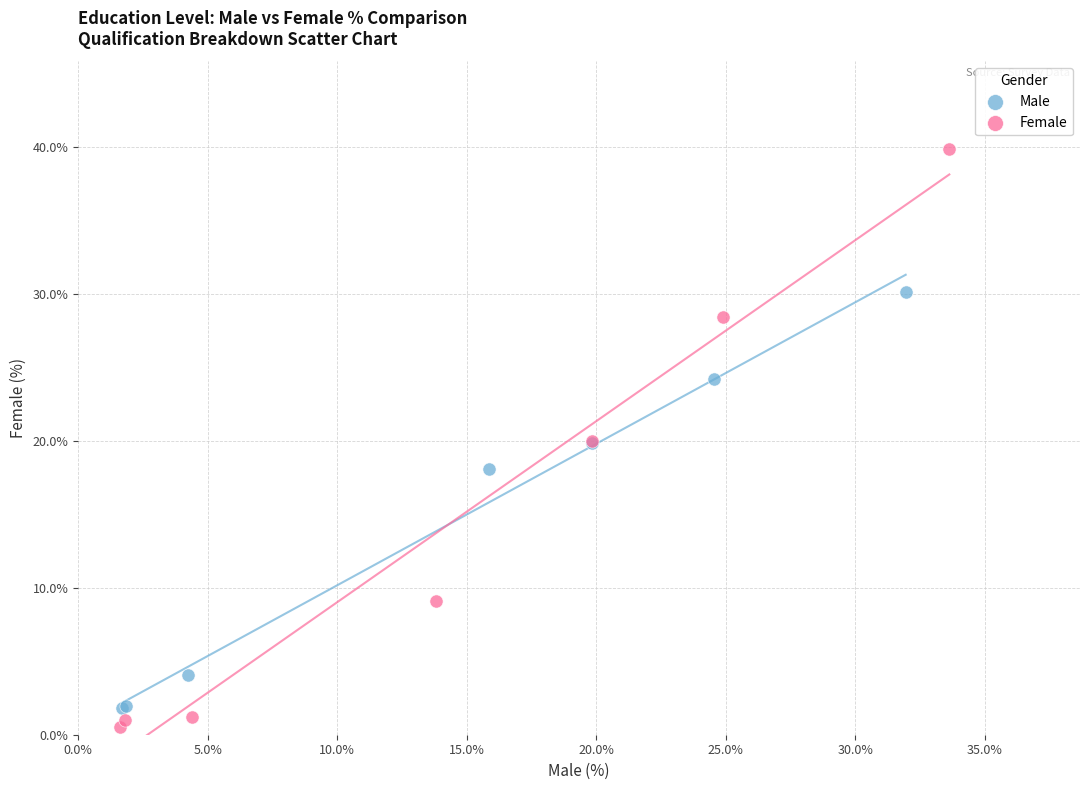

Which series has the largest Y range (max minus min)?

Female